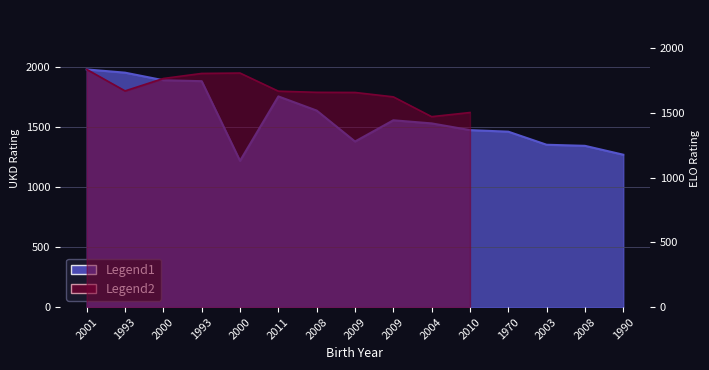

Rank the categories by value from lowest to highest.

2000, 1990, 2008, 2003, 2009, 1970, 2010, 2004, 2009, 2008, 2011, 1993, 2000, 1993, 2001